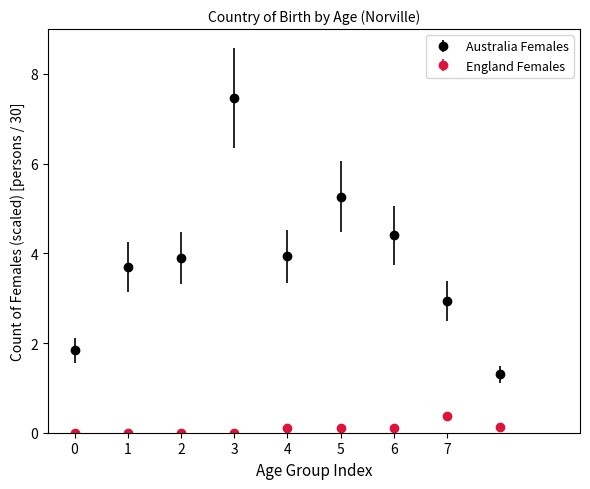

What are all the series names shown in the legend?

Australia Females, England Females